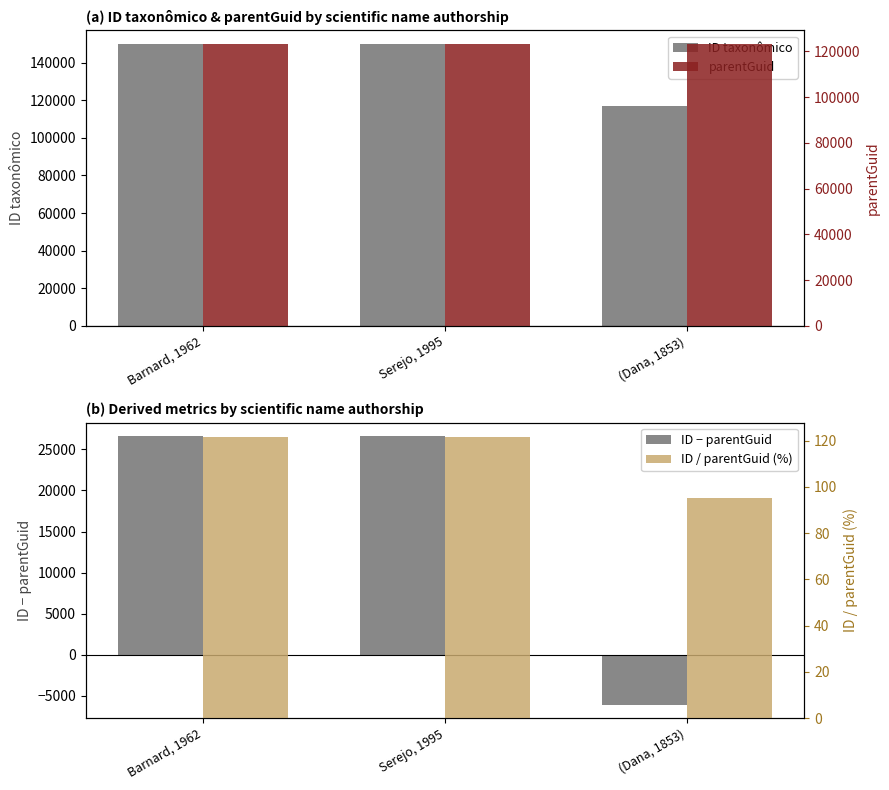

Is the value of ID / parentGuid (%) at Barnard, 1962 greater than the value of parentGuid at Serejo, 1995?

No